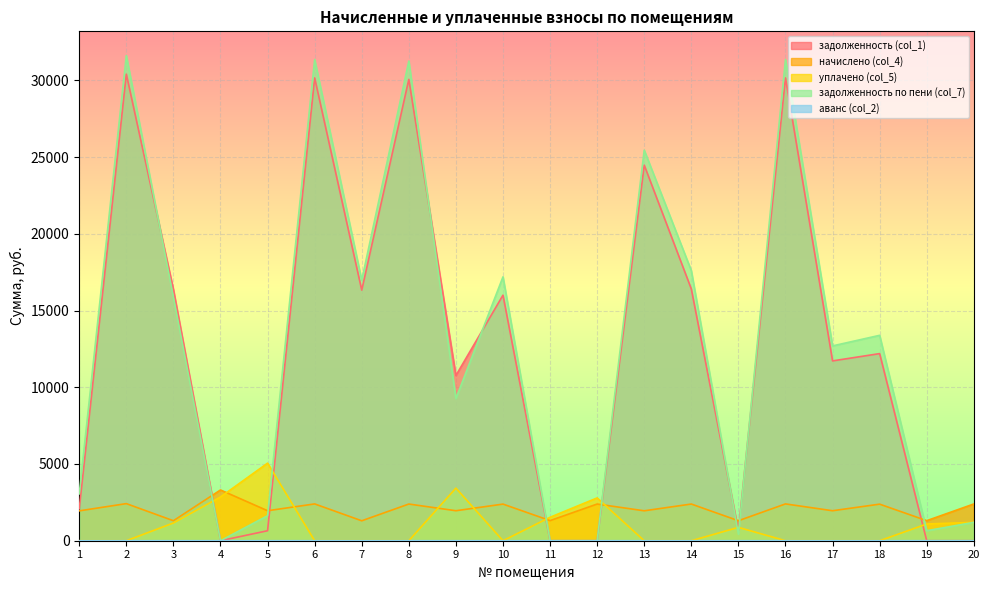

How many intersections are there between задолженность по пени (col_7) and задолженность (col_1)?

5